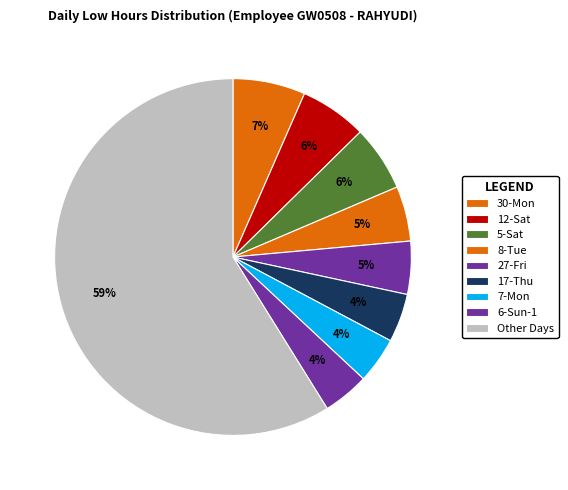

How many slices are in this pie chart?

9